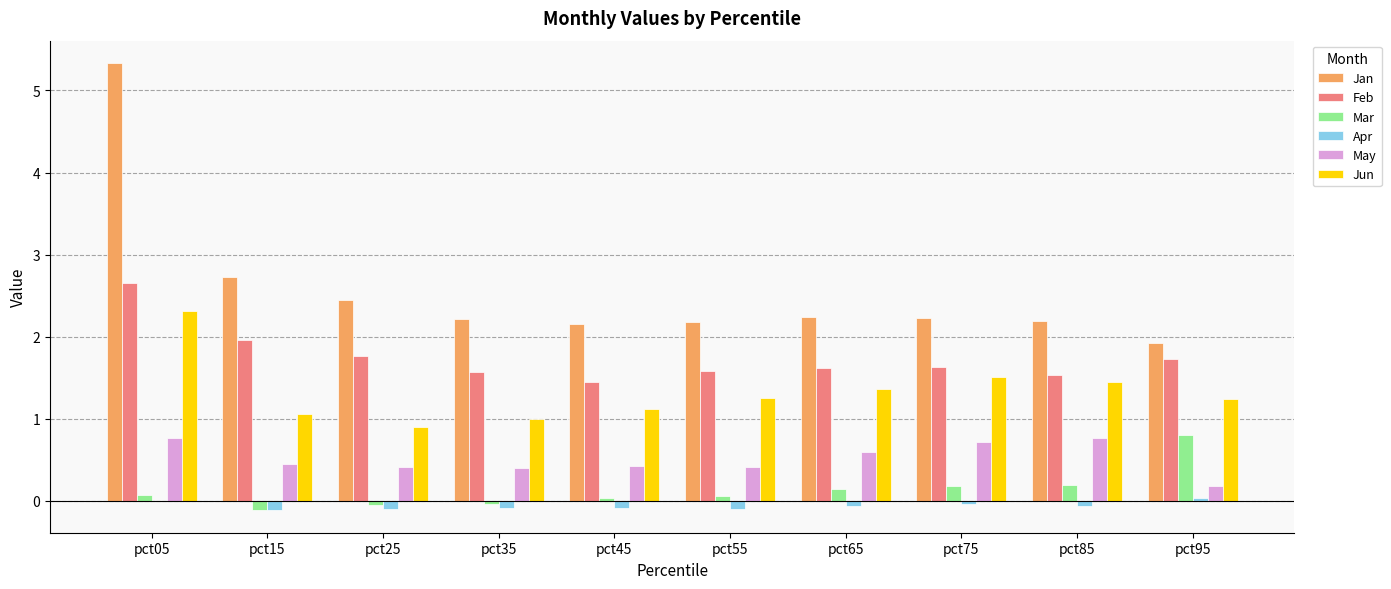

What is the highest value of the Mar series?

0.8